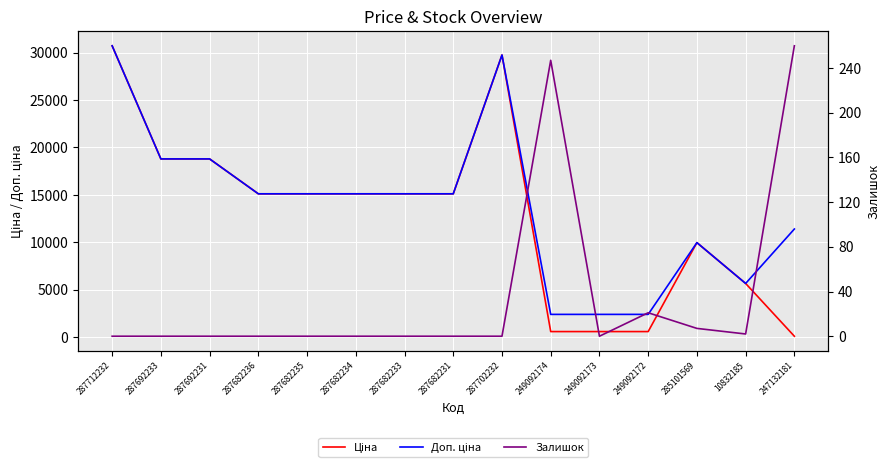

At which category is the sum across all series the highest?

287712232